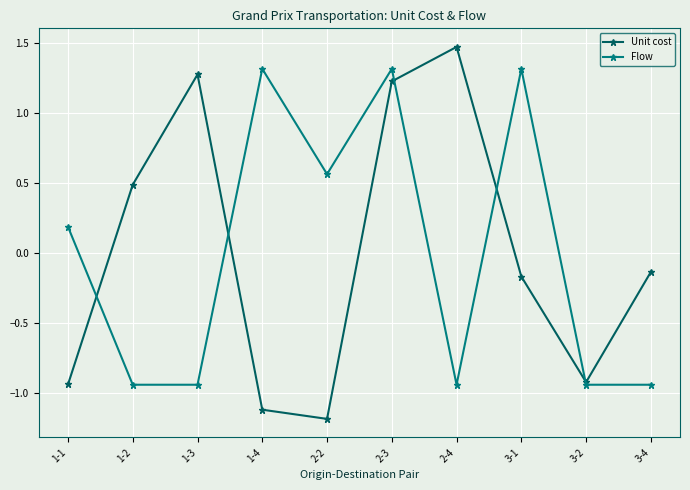

True or false: Flow has more than 2 interior local peaks.

True